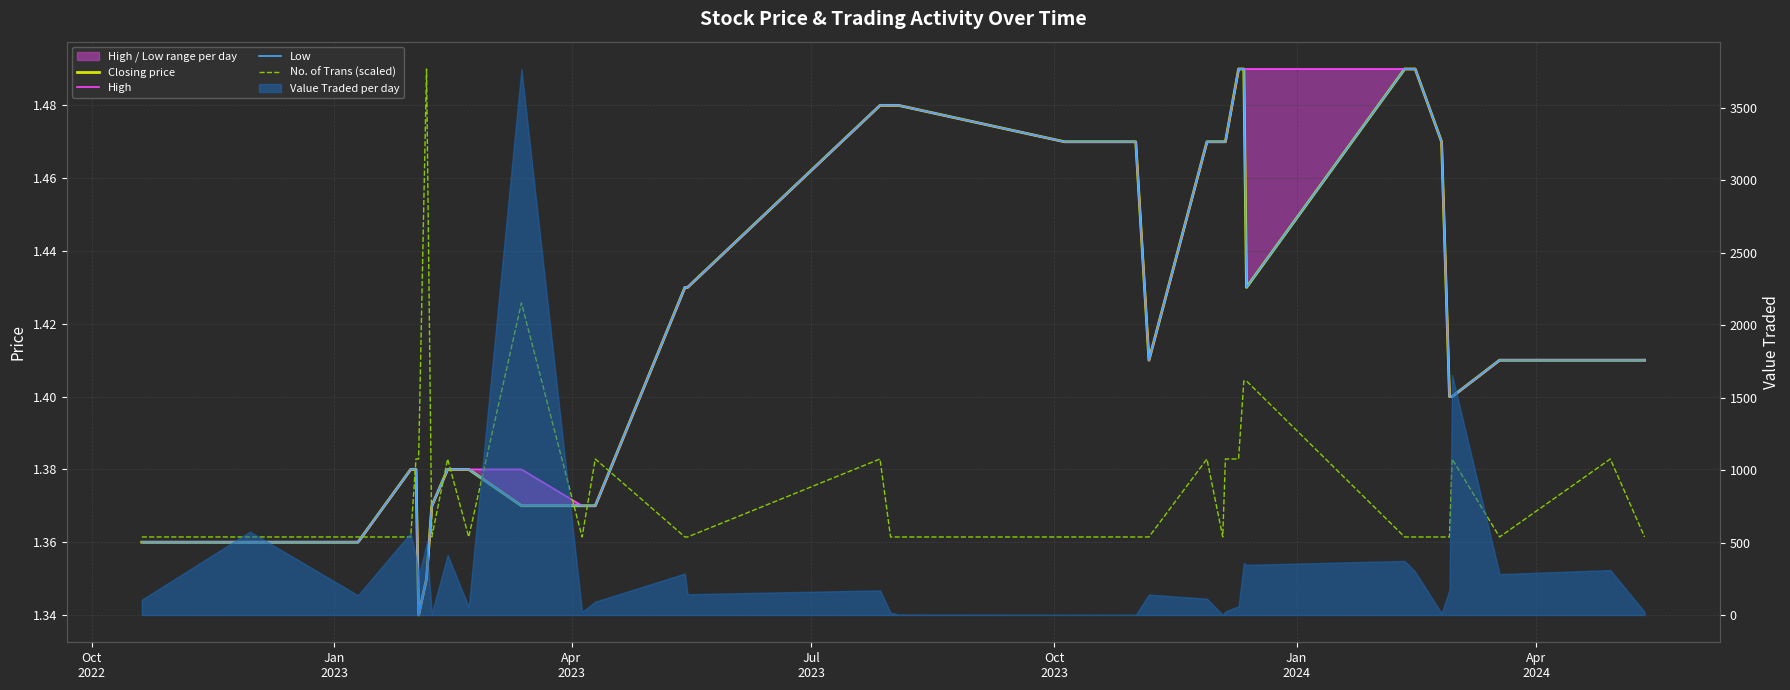

Rank the series at Oct
2023 from highest to lowest value.

No. of Trans (scaled), Closing price, High, Low